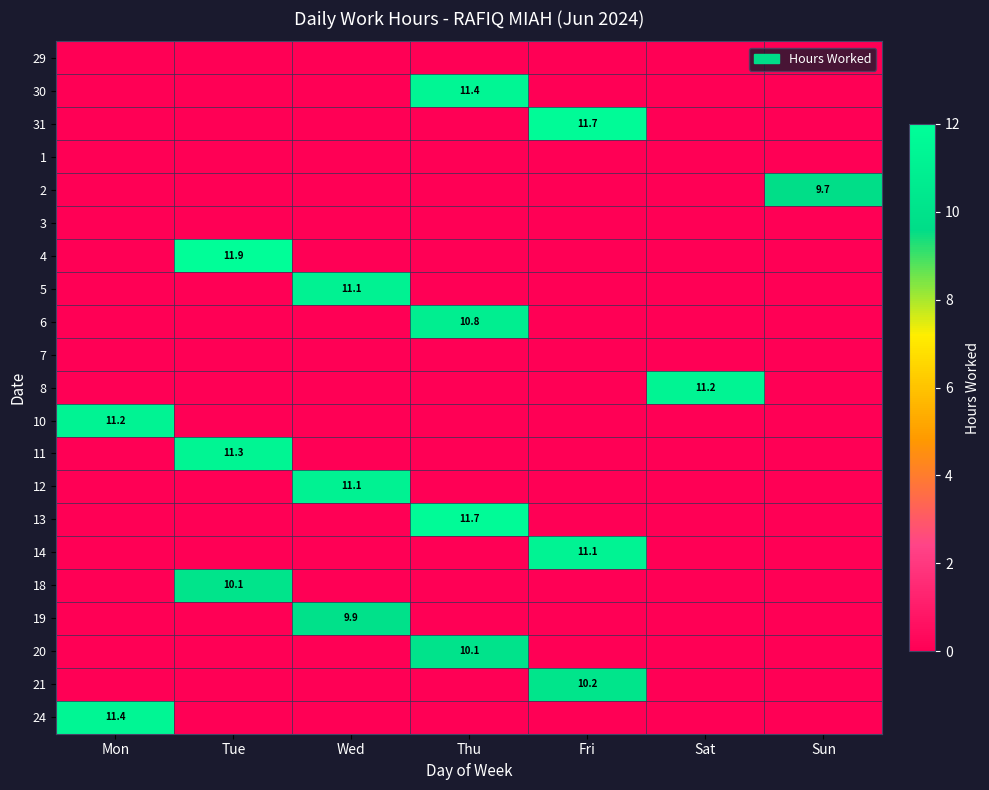

Is the value of 21 at Wed greater than the value of 14 at Fri?

No